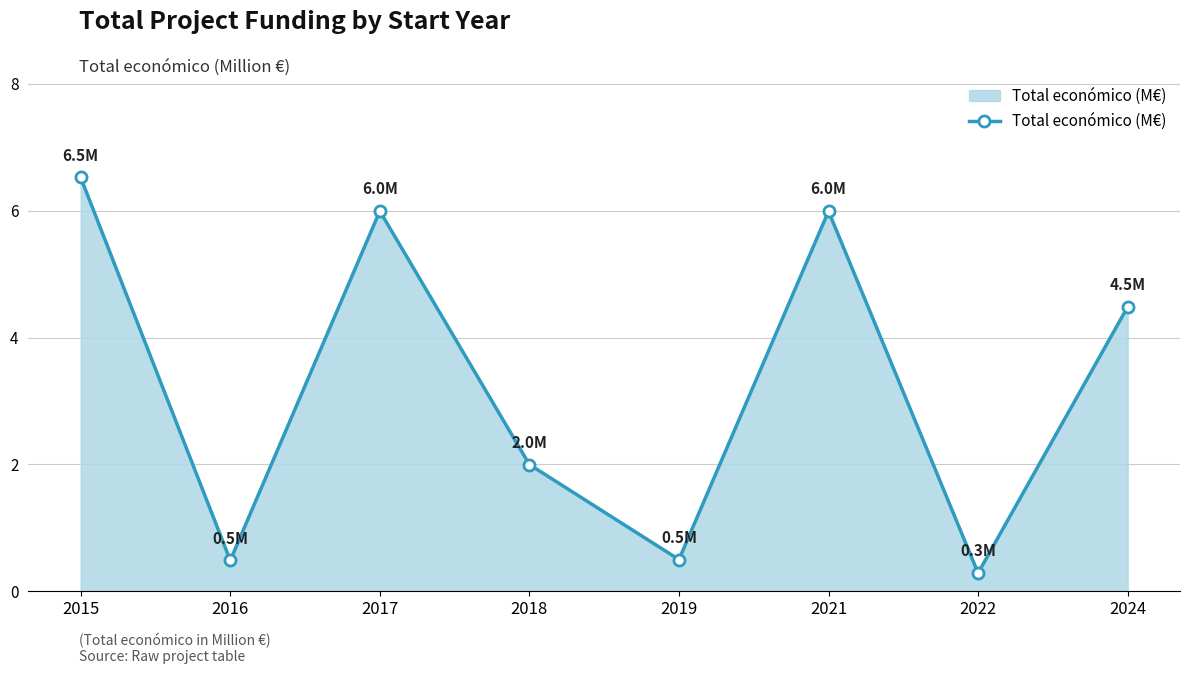

At which category does the chart reach its minimum across all series?

2022